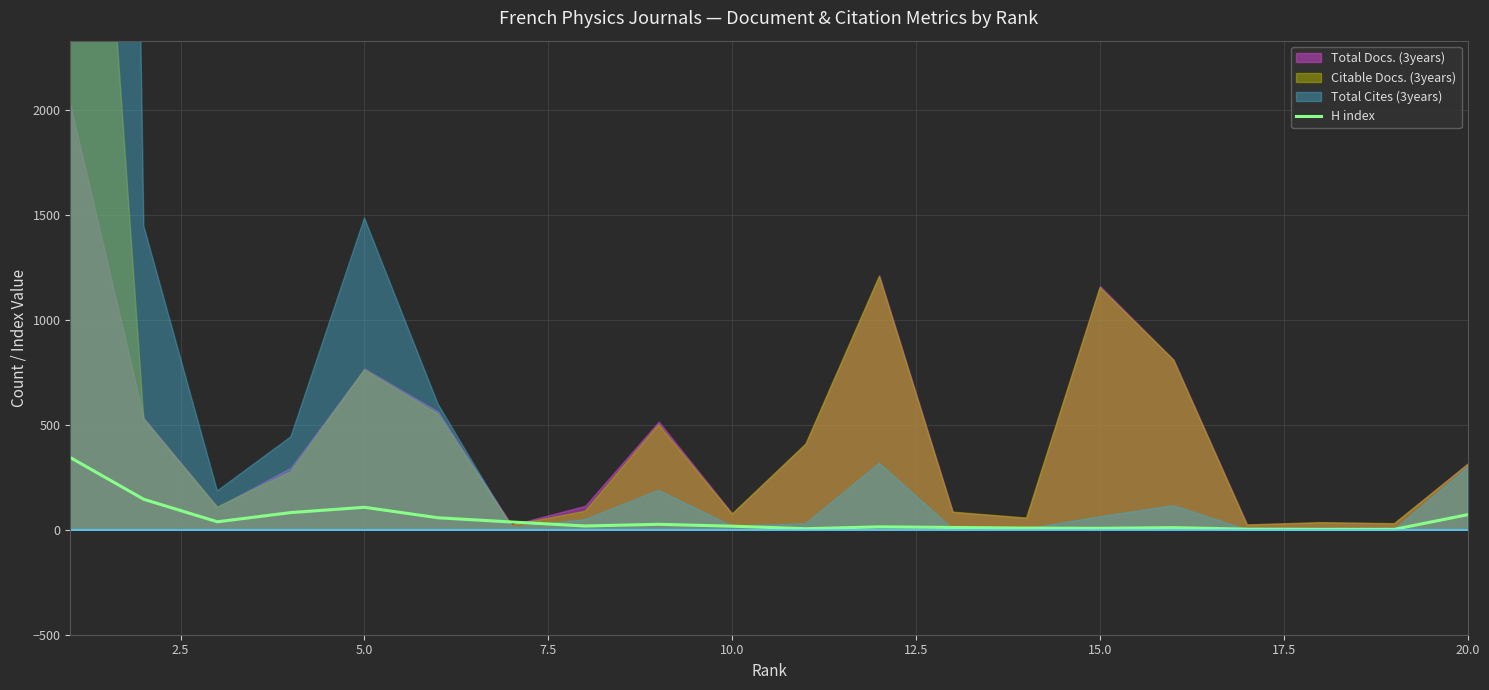

What is the maximum value for H index?

344